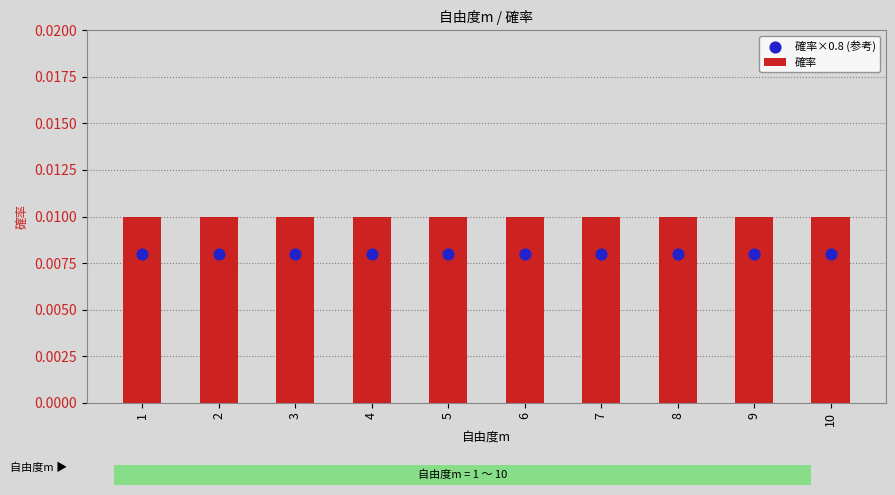

At which category is the sum across all series the highest?

1